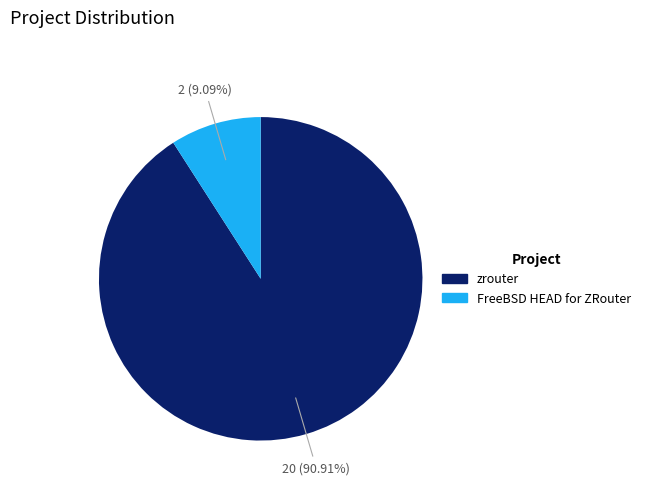

Which slice is the largest?

zrouter